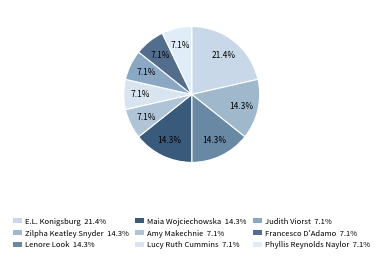

Count the number of slices in the pie.

9